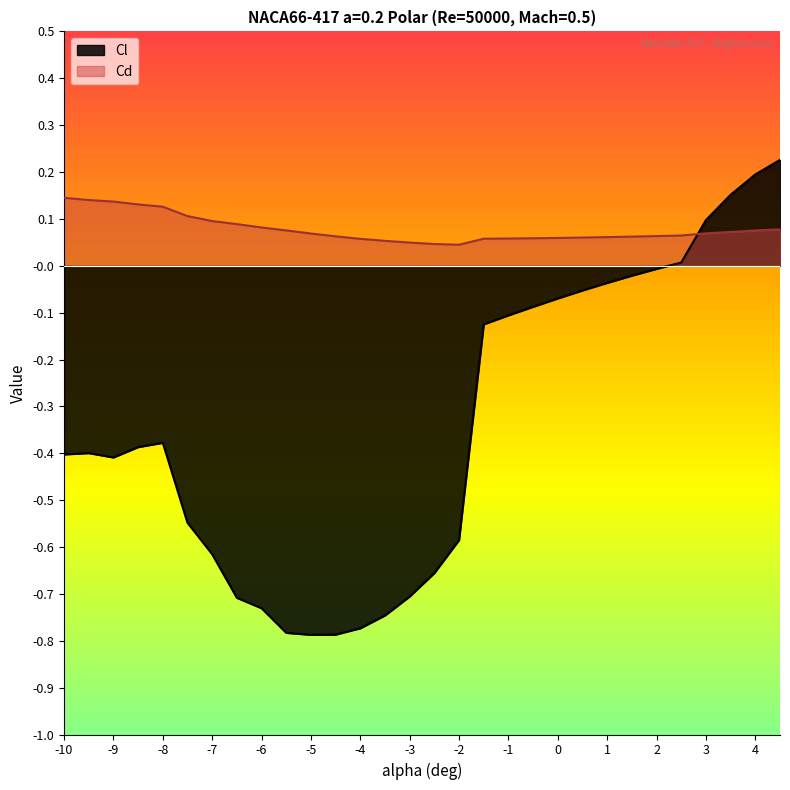

True or false: Cl has a value of -0.6 at -7.

True